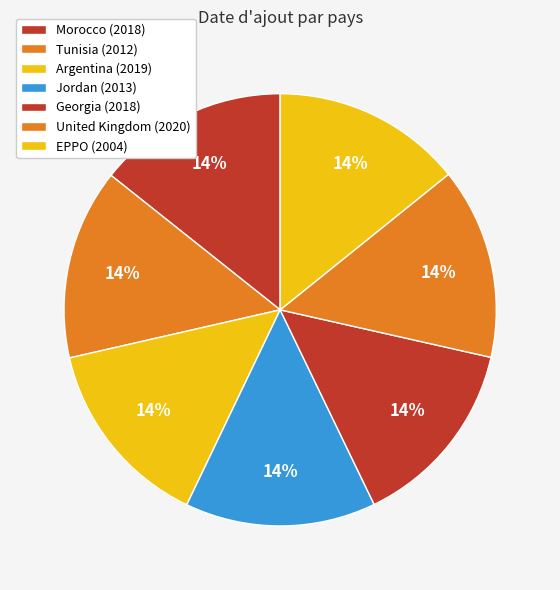

Which has a higher value, EPPO or United Kingdom?

United Kingdom